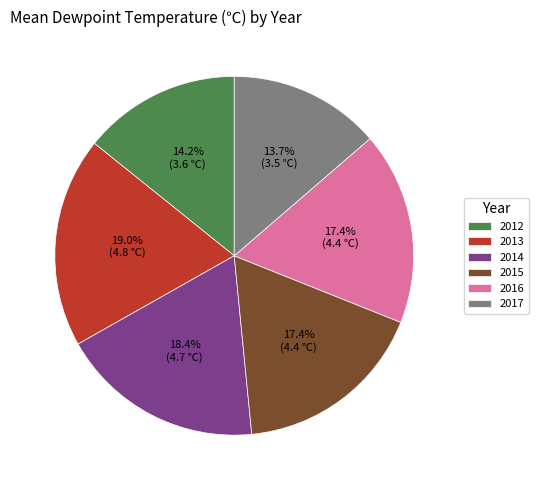

Does 2012 account for over 50% of the chart?

No